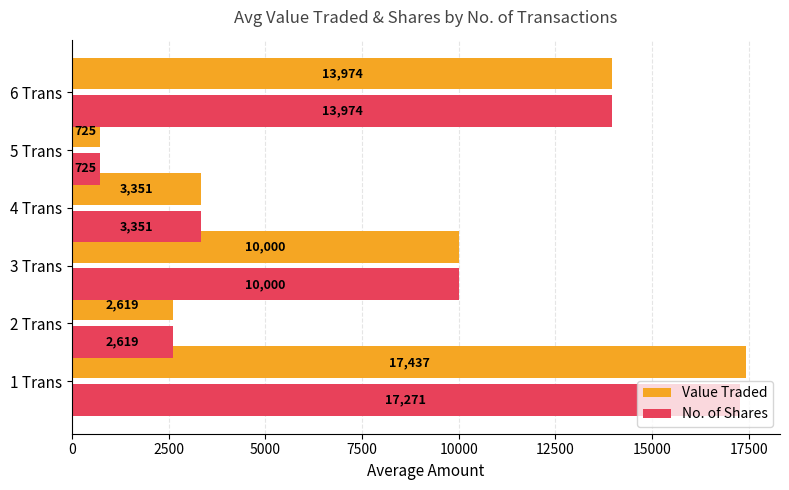

The value of No. of Shares at 4 Trans is 2033. True or false?

False